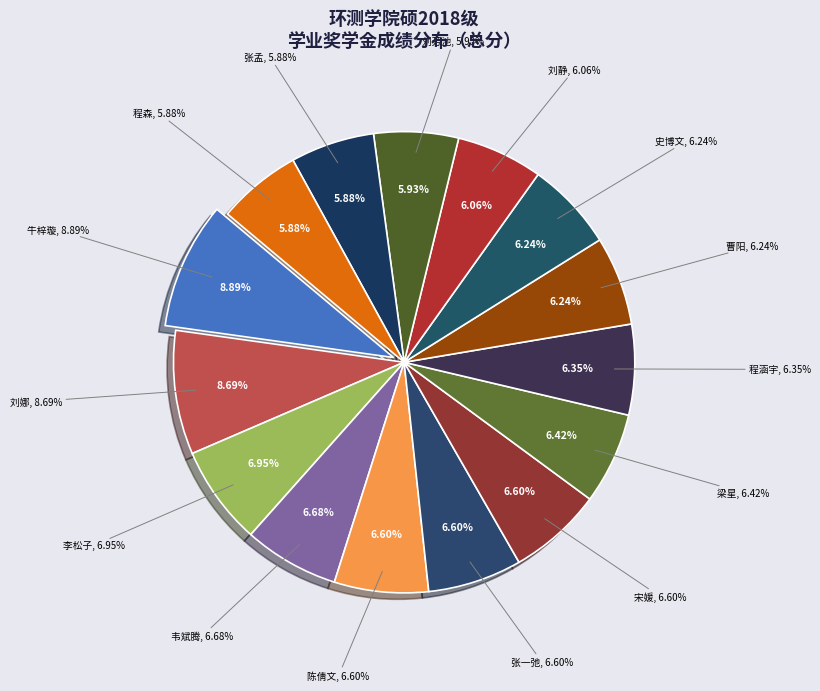

Does any single category account for the majority?

No